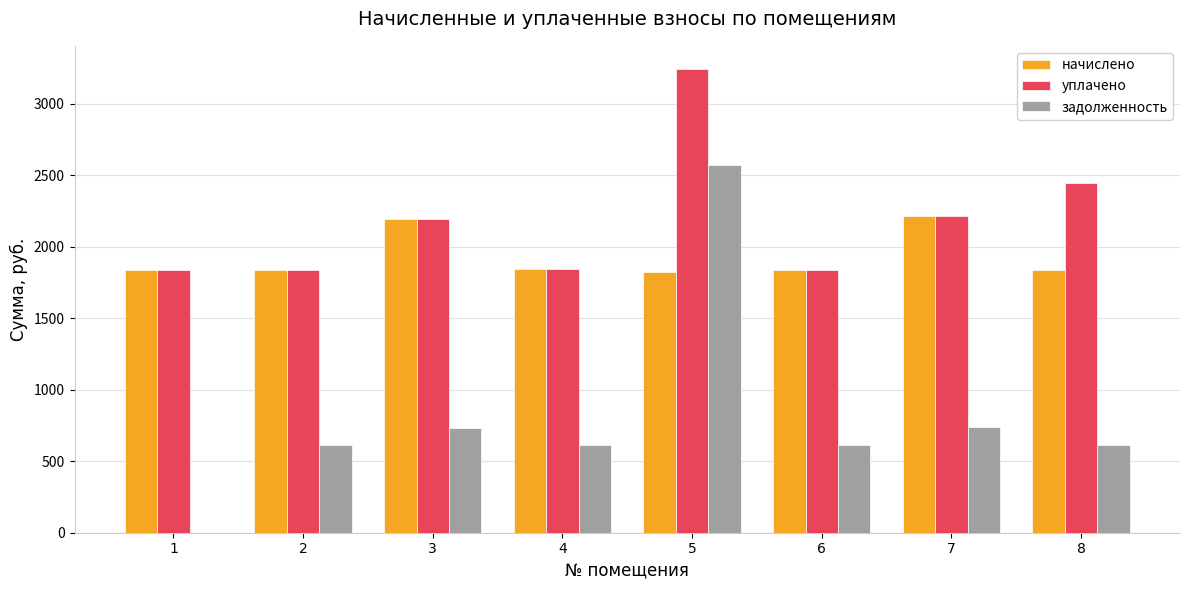

What is the maximum value for уплачено?

3243.2